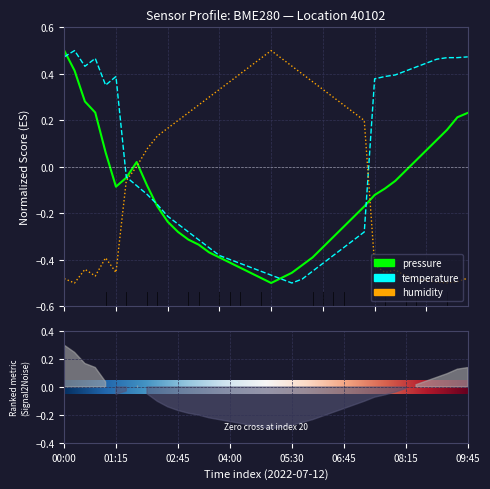

What is the value of the temperature point at the 20th from the left?

-0.4